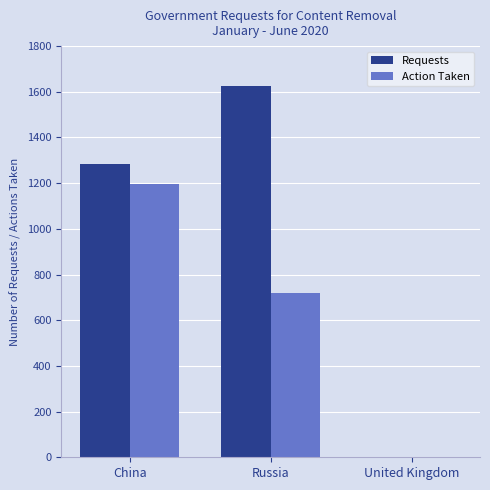

True or false: Requests has a value of 2767 at Russia.

False